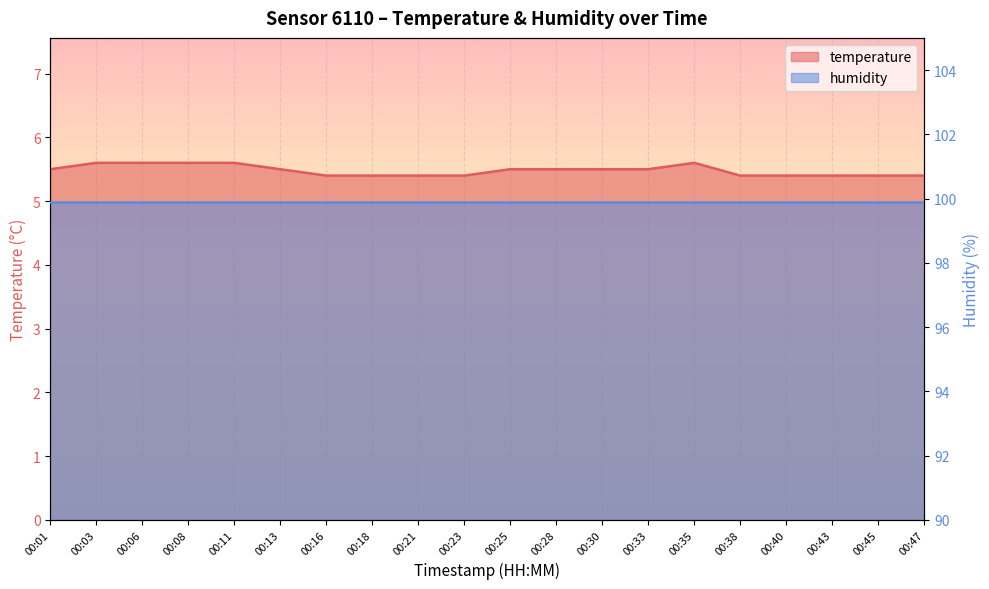

At which label is the value closest to 5?

00:16